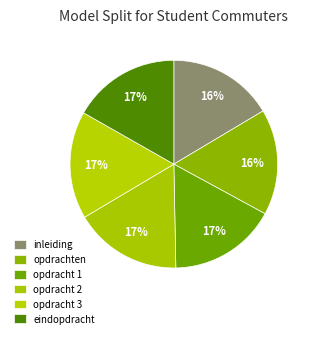

How many slices are in this pie chart?

6